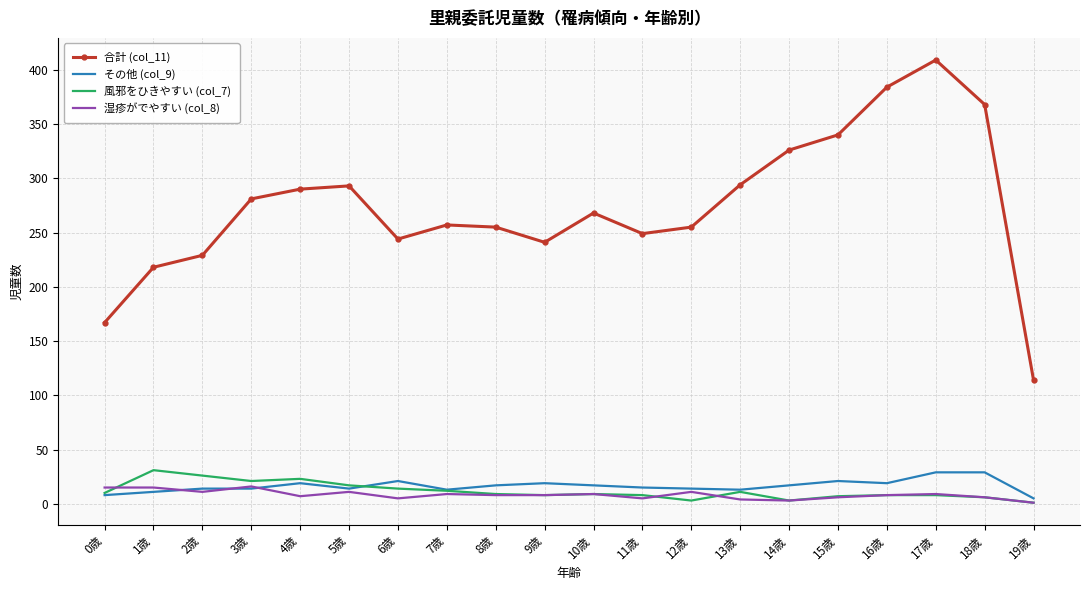

What is the maximum value shown in the chart?

409